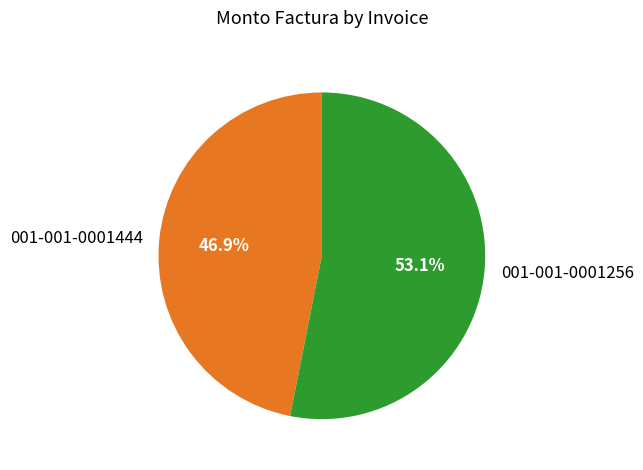

How many segments does this pie chart have?

2